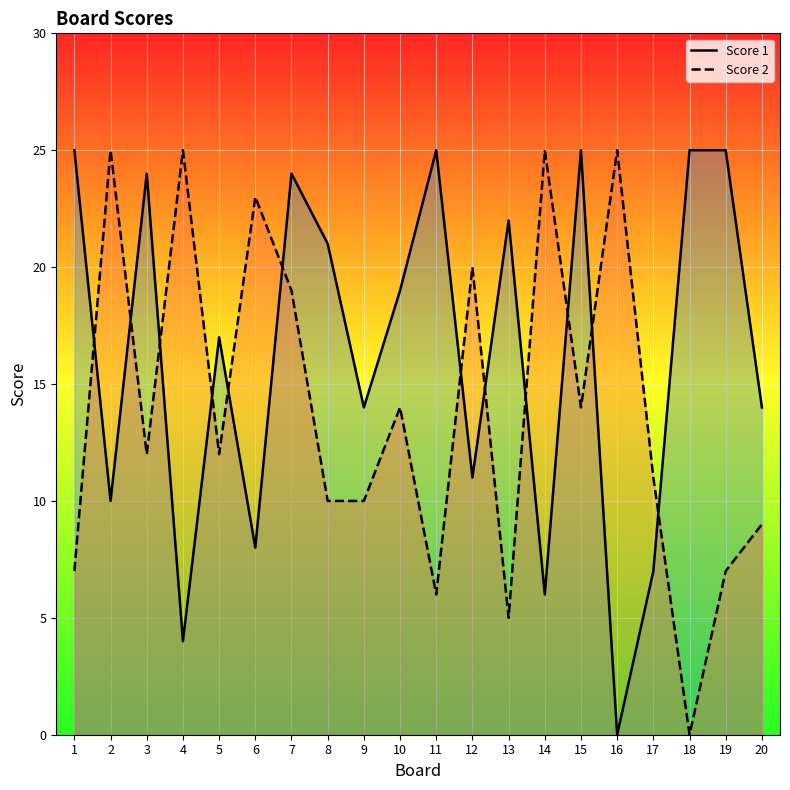

The value of Score 2 line at 16 is 34. True or false?

False